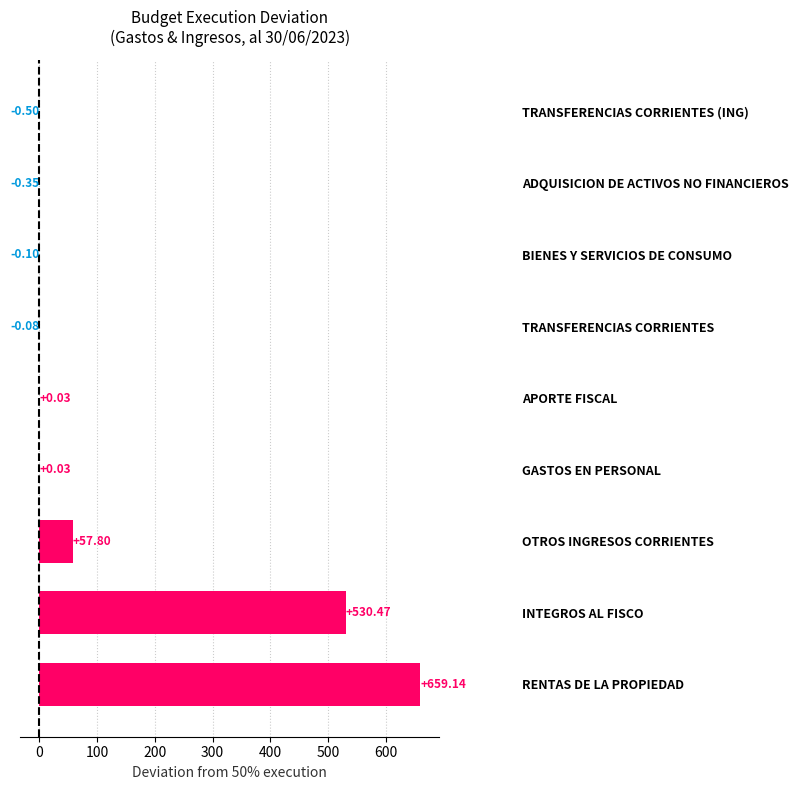

What is the sum of the values at APORTE FISCAL and ADQUISICION DE ACTIVOS NO FINANCIEROS?

-0.3